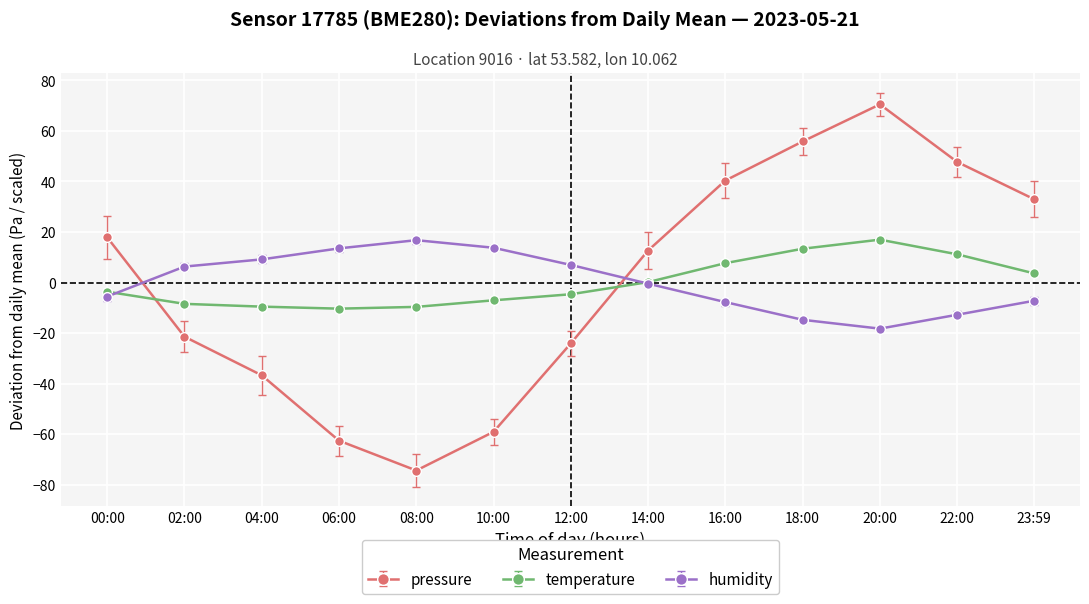

What is the label of the 9th point from the right?

08:00